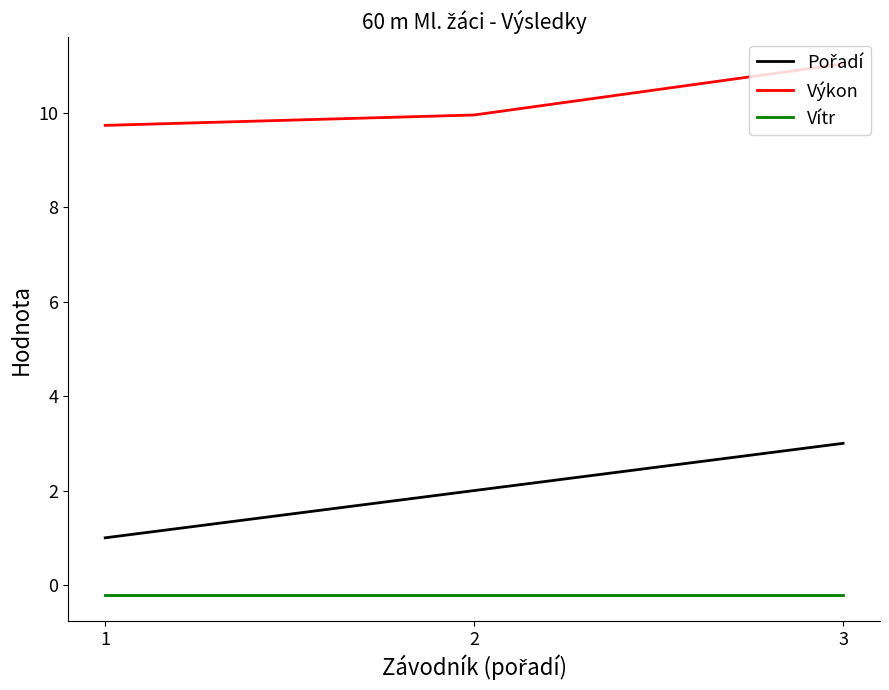

What is the greatest value displayed?

11.0